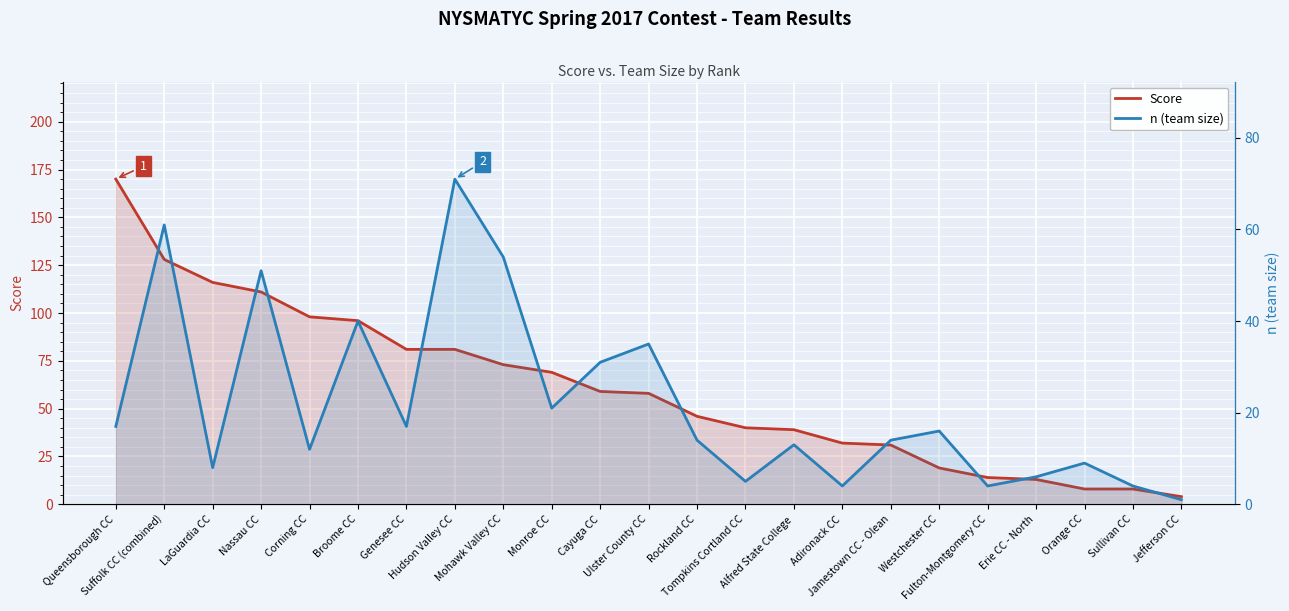

At which category is the sum across all series the highest?

Suffolk CC (combined)